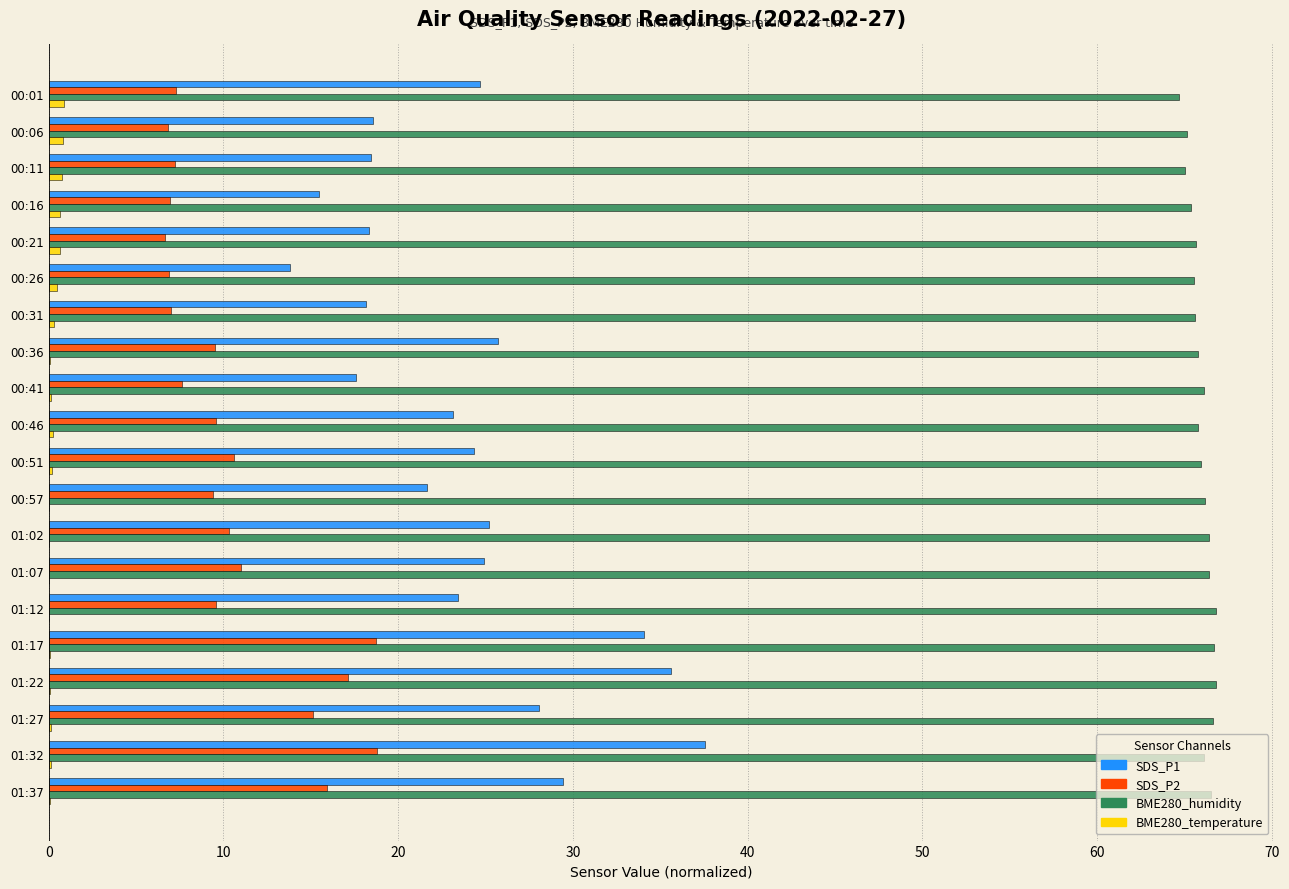

What is the highest value of the BME280_humidity series?

66.8